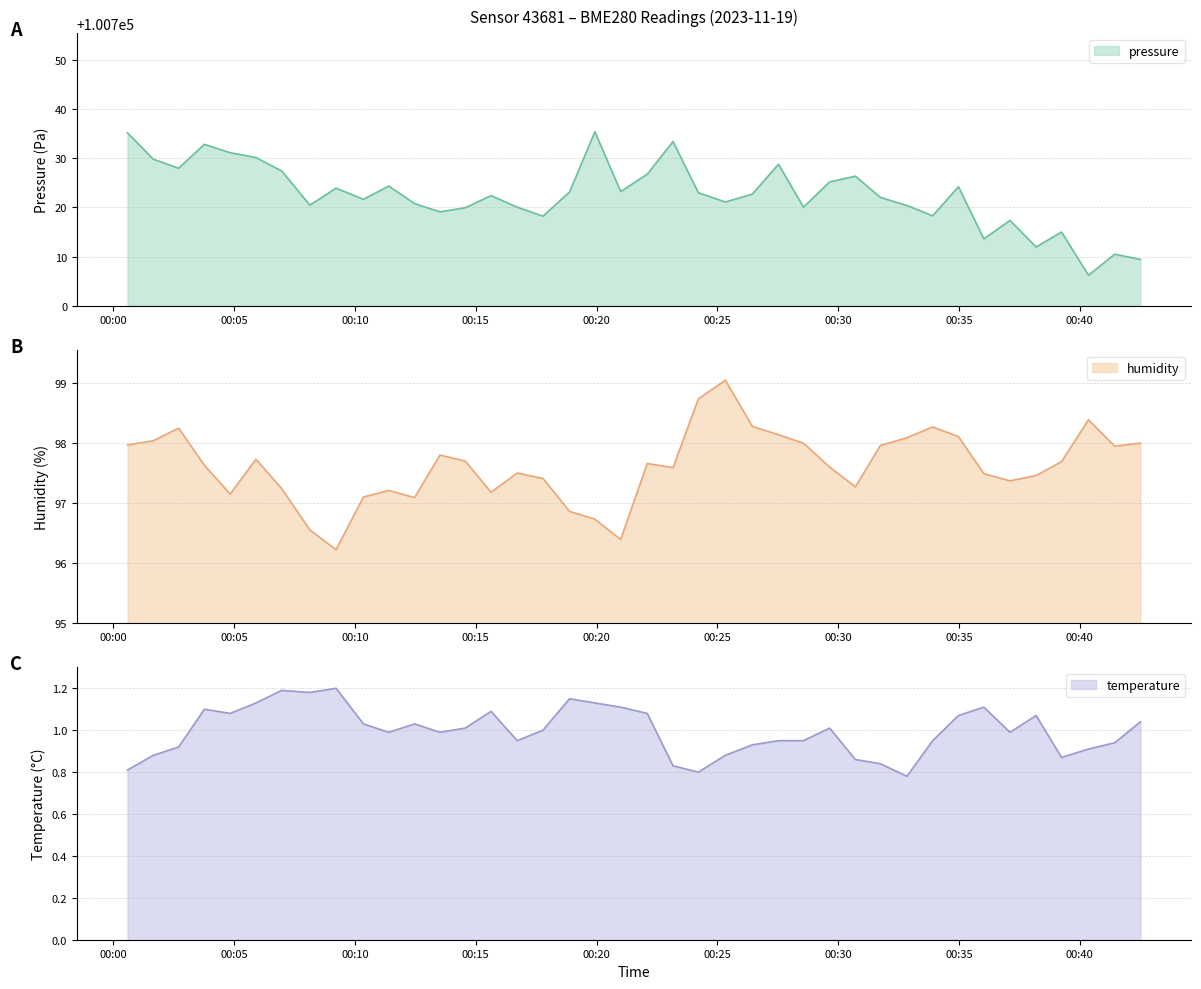

Where is the first local maximum for temperature?

2023-11-19T00:03:46